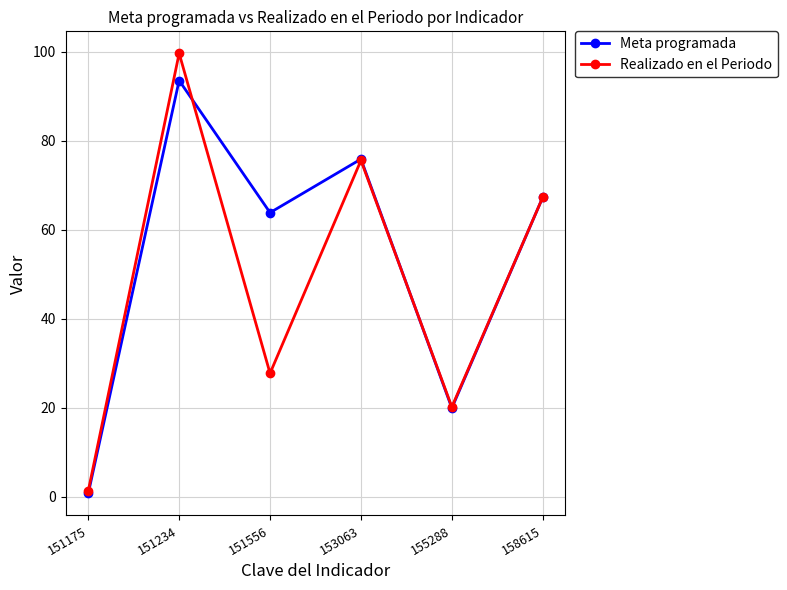

How many values in the Meta programada series exceed 67?

3